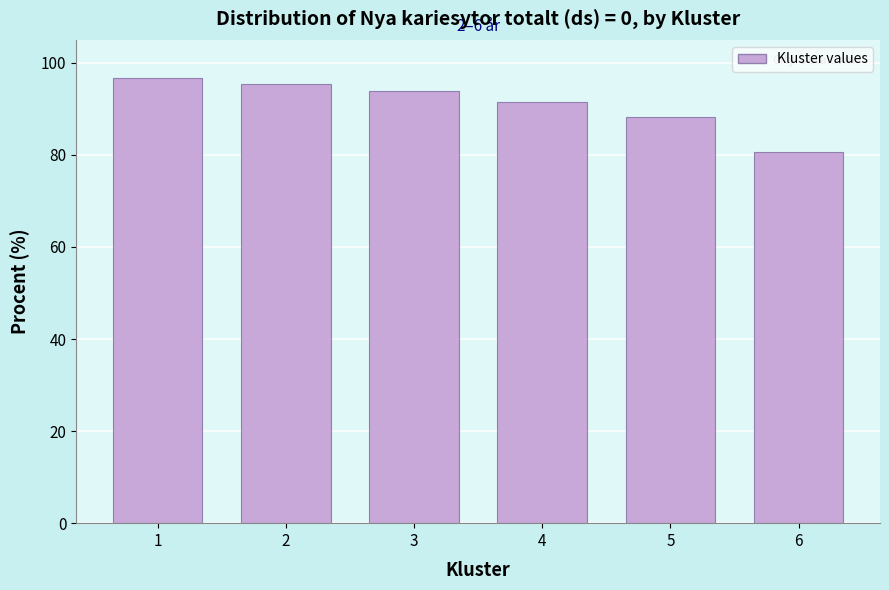

Reading right to left, extract all data points from this chart.

6=80.7	5=88.2	4=91.5	3=94.0	2=95.5	1=96.8